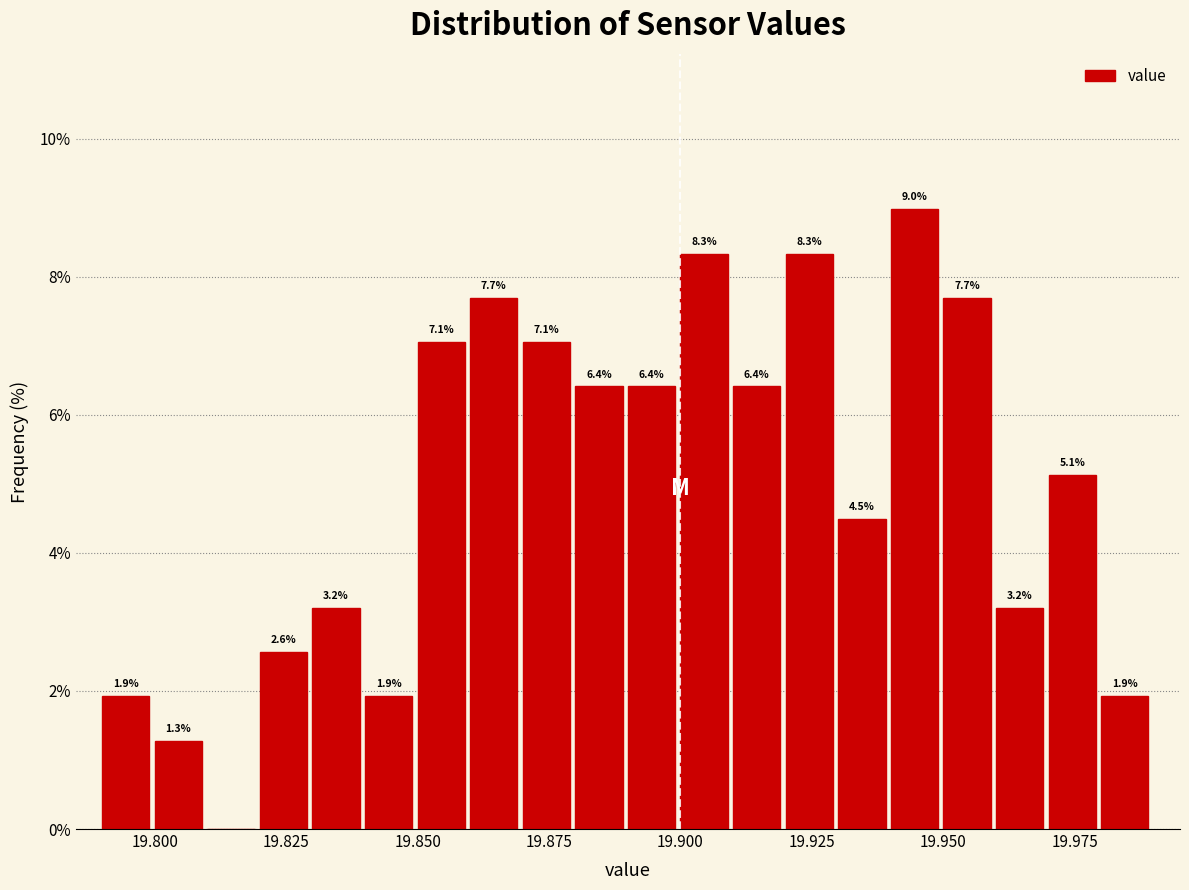

Around what value on the x-axis is the tallest bar? Give the approximate position of its centre, as read against the axis.

19.945